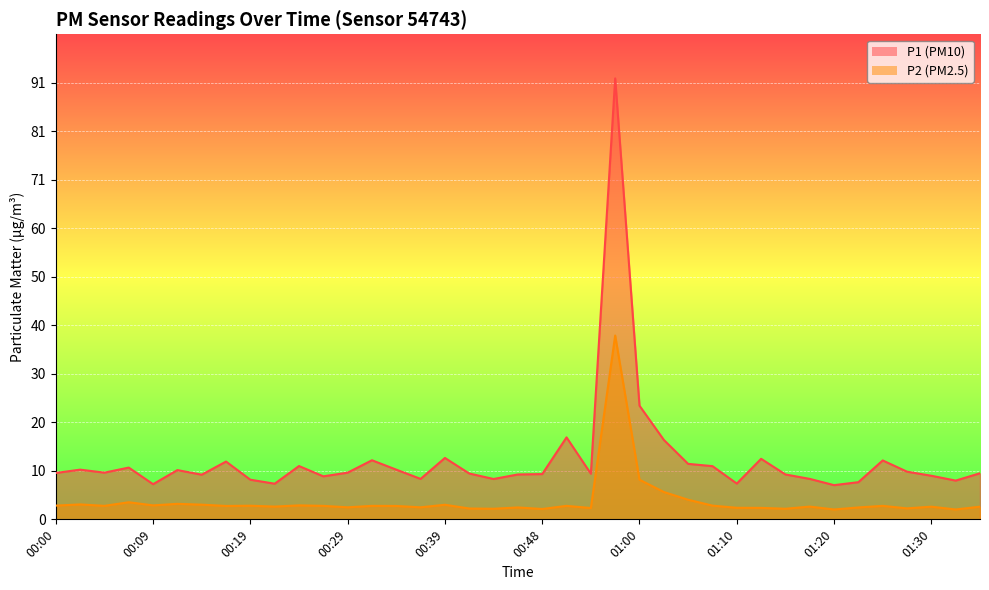

What are all the series names shown in the legend?

P1, P2